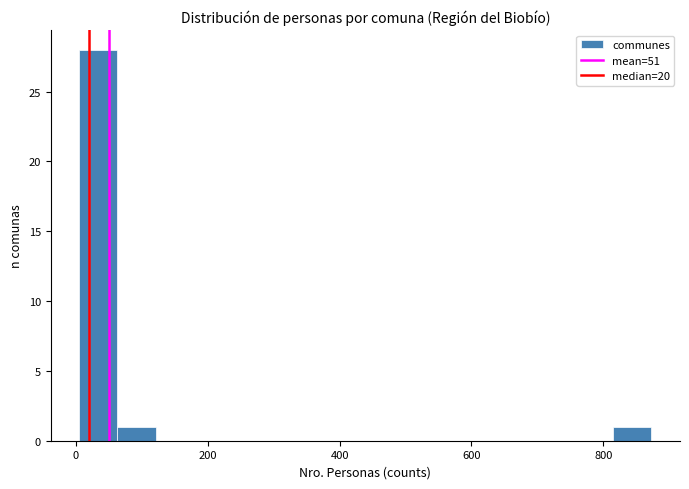

Read against the x-axis, roughly where is the centre of the tallest bar?

40